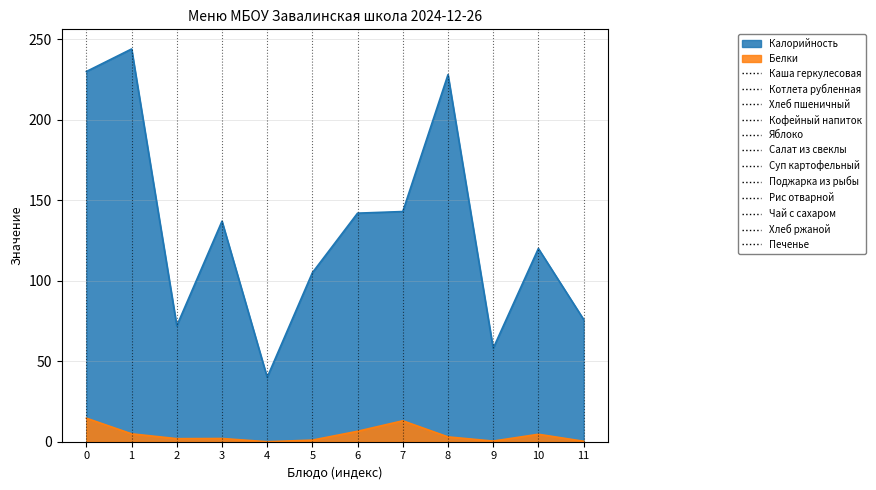

Reading left to right, transcribe all the data shown in this chart.

Калорийность: 230.0	244.0	72.0	137.0	40.0	105.0	142.0	143.0	228.0	58.0	120.0	76.0
Белки: 14.6	4.9	1.9	2.0	0.0	1.0	6.5	13.0	3.0	0.4	4.6	0.3